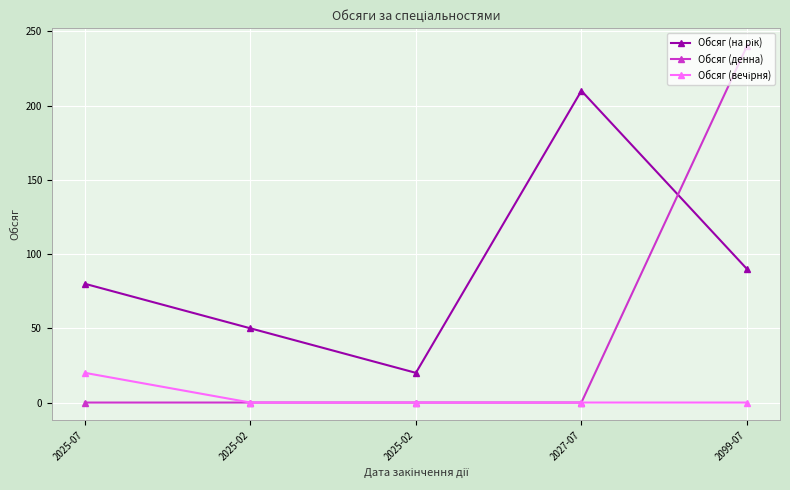

Which has a higher value, 2025-02 or 2099-07?

2099-07